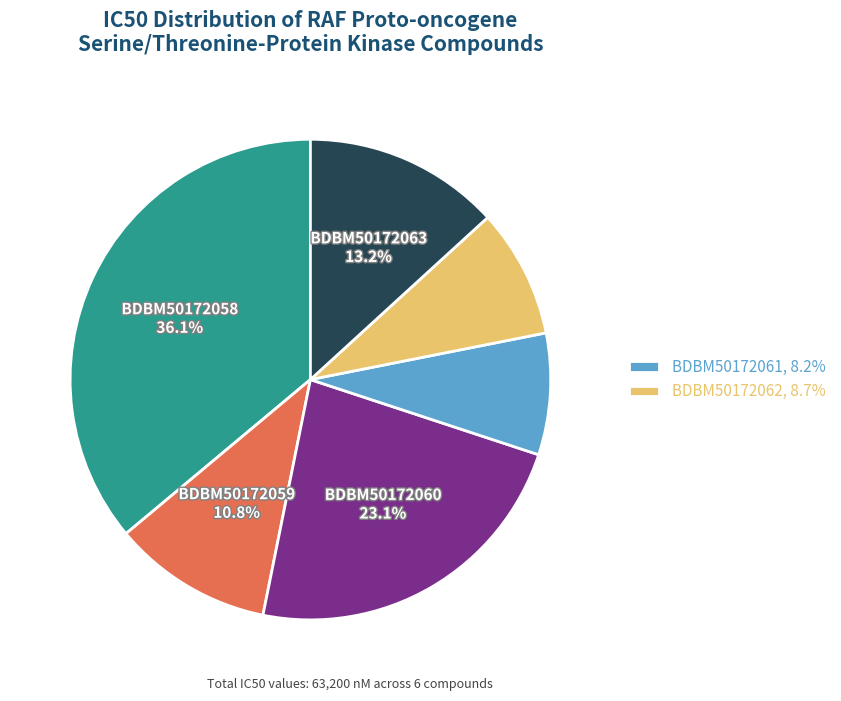

Is there a majority slice in this chart?

No